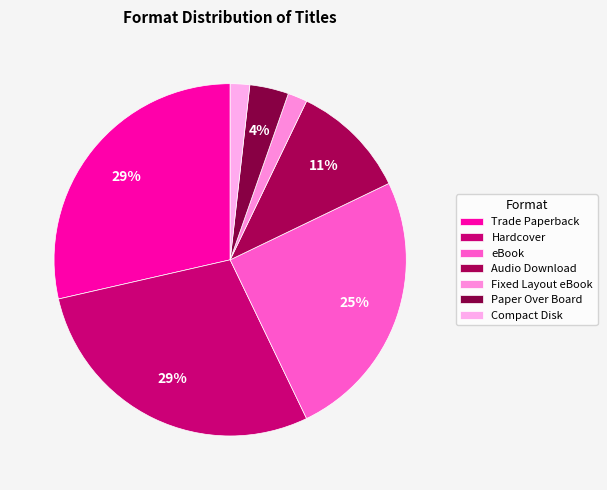

The Audio Download slice represents 1% of the pie. True or false?

False